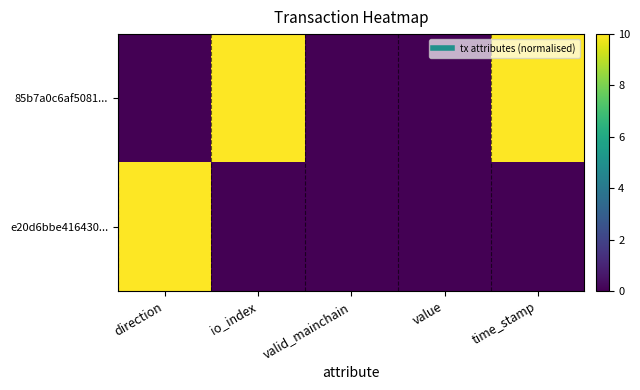

Which category has the highest value across all series?

io_index